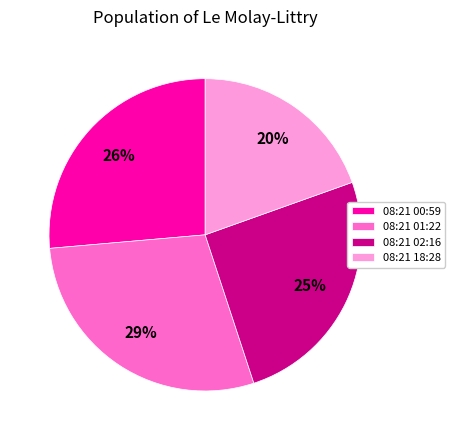

Is the sum of 08:21 01:22 and 08:21 18:28 greater than half?

No